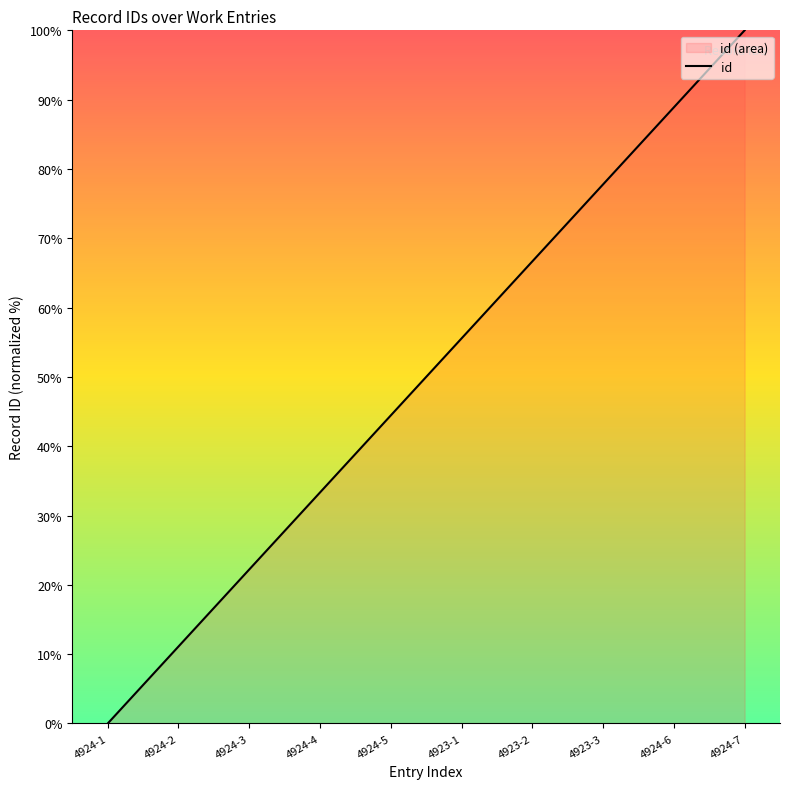

What is the difference between the maximum and minimum values?

100.0